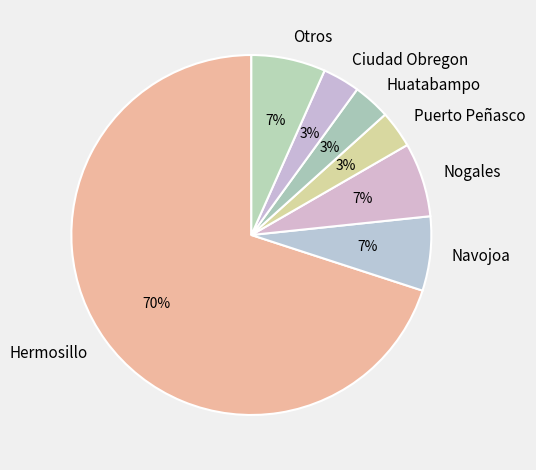

Is Huatabampo the majority of the pie?

No